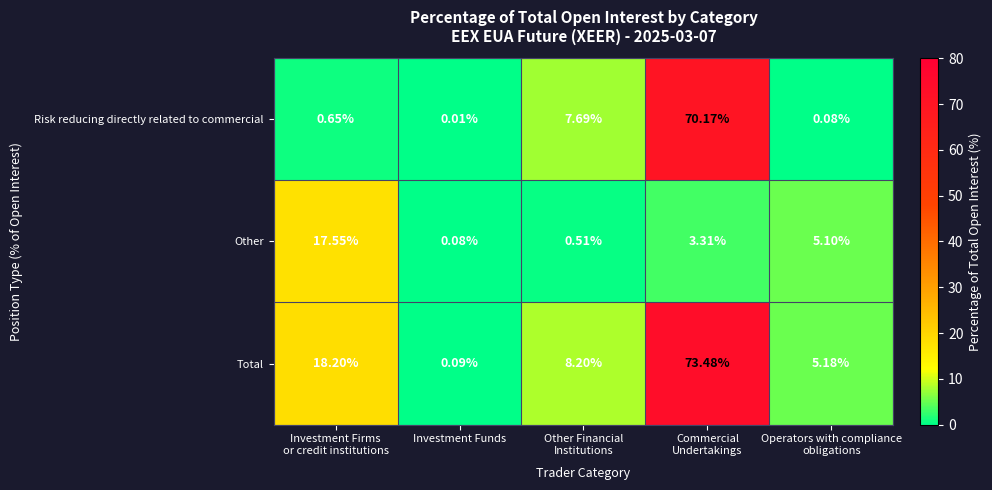

Which series has the largest total across all categories?

Total